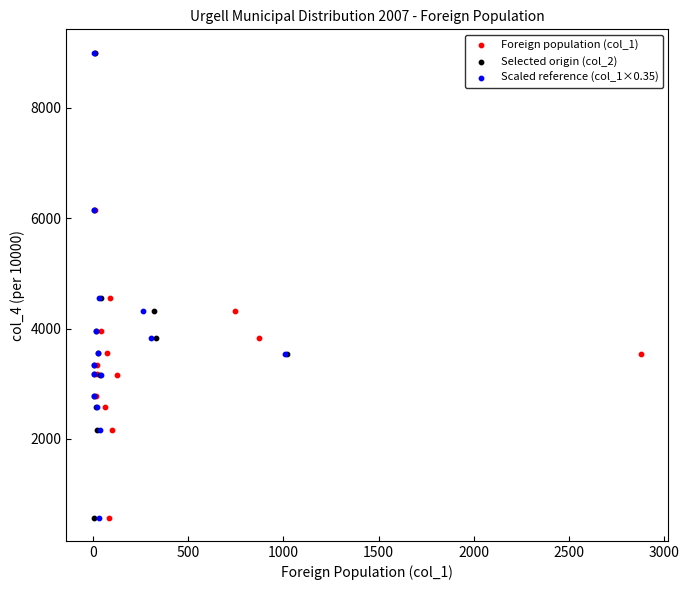

What are all the series names shown in the legend?

Foreign population (col_1), Selected origin (col_2), Scaled reference (col_1×0.35)